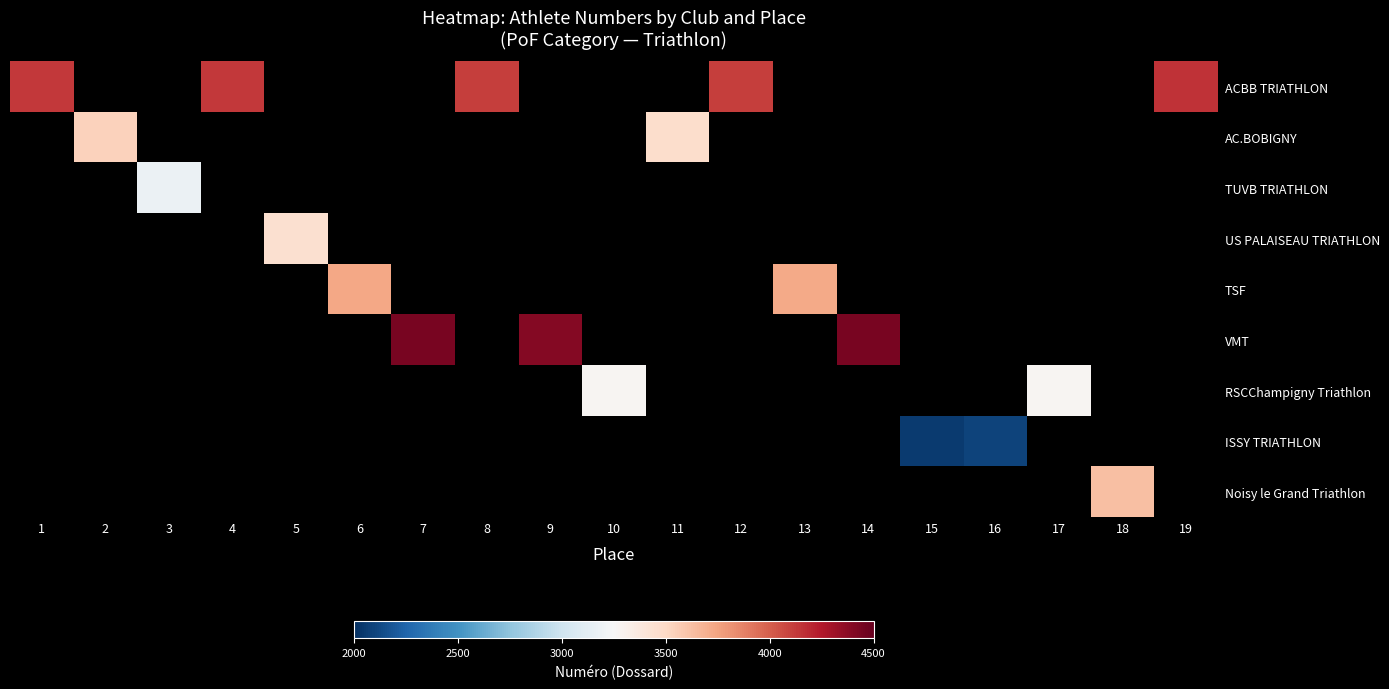

Which has a higher value, 2 or 1?

1